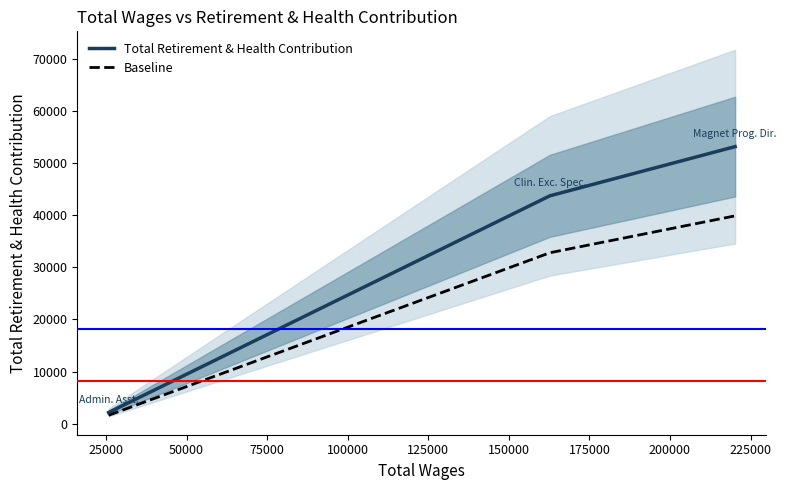

List the series in order of their overall mean, lowest first.

Baseline, Total Retirement & Health Contribution